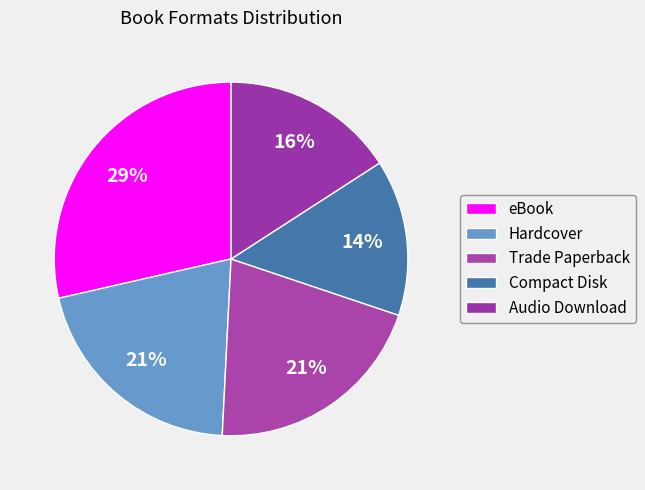

Is there any slice that represents more than half of the pie?

No